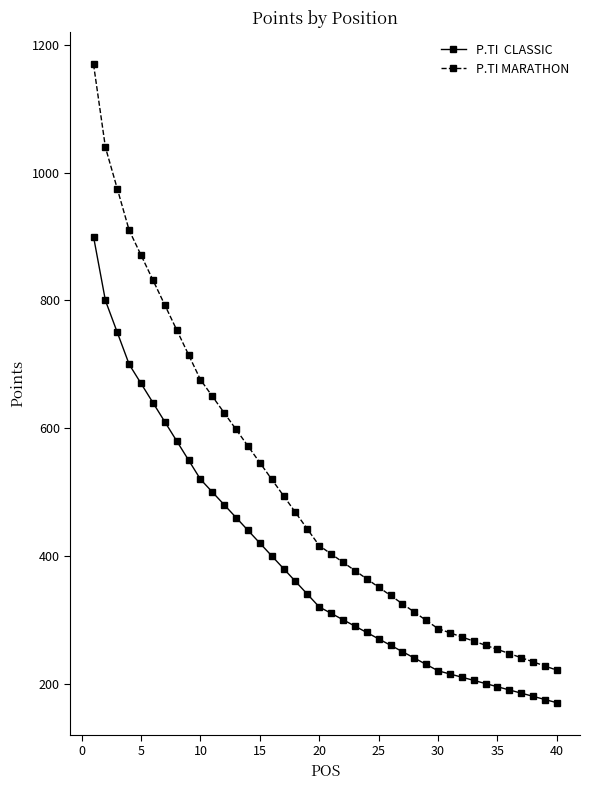

What is the minimum value shown in the chart?

170.0